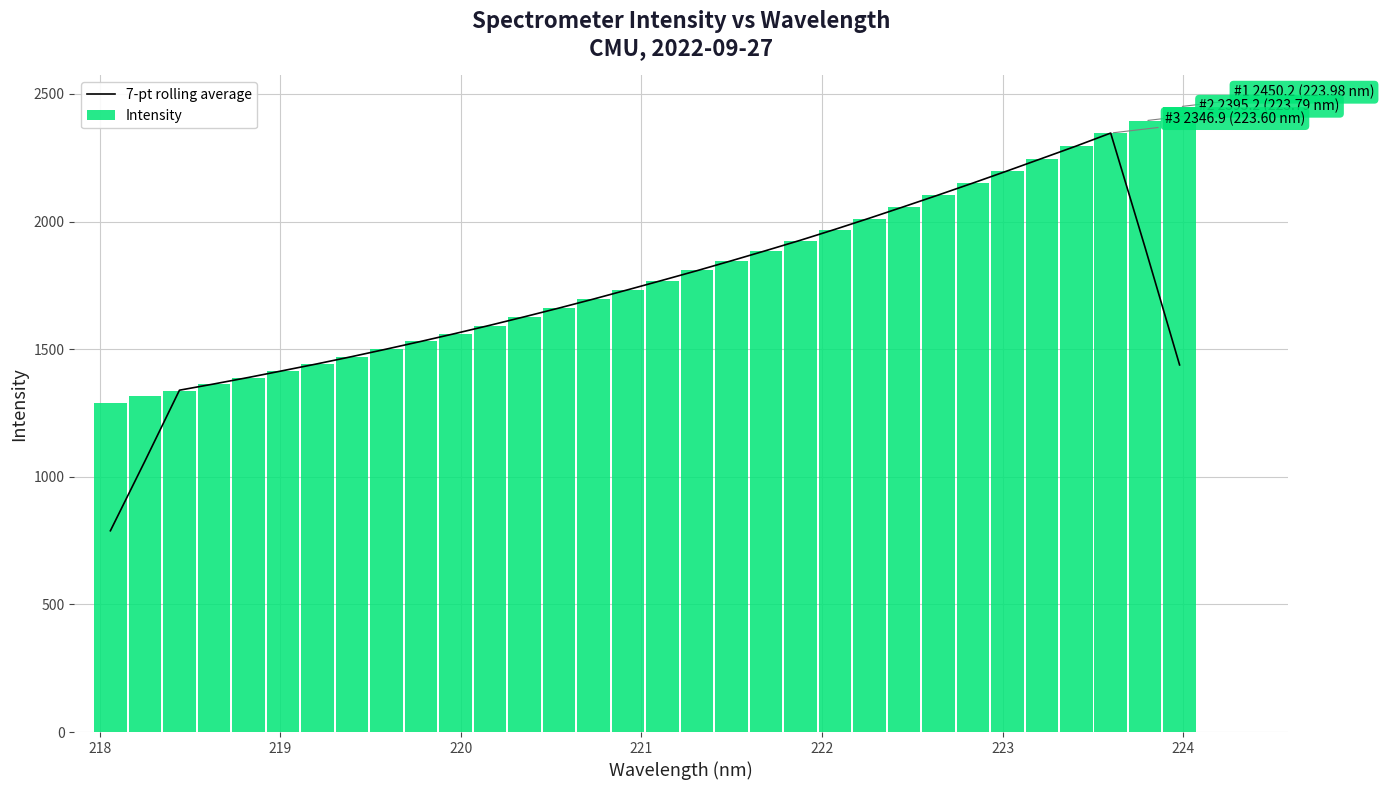

What is the minimum value for 7-pt rolling average?

788.6